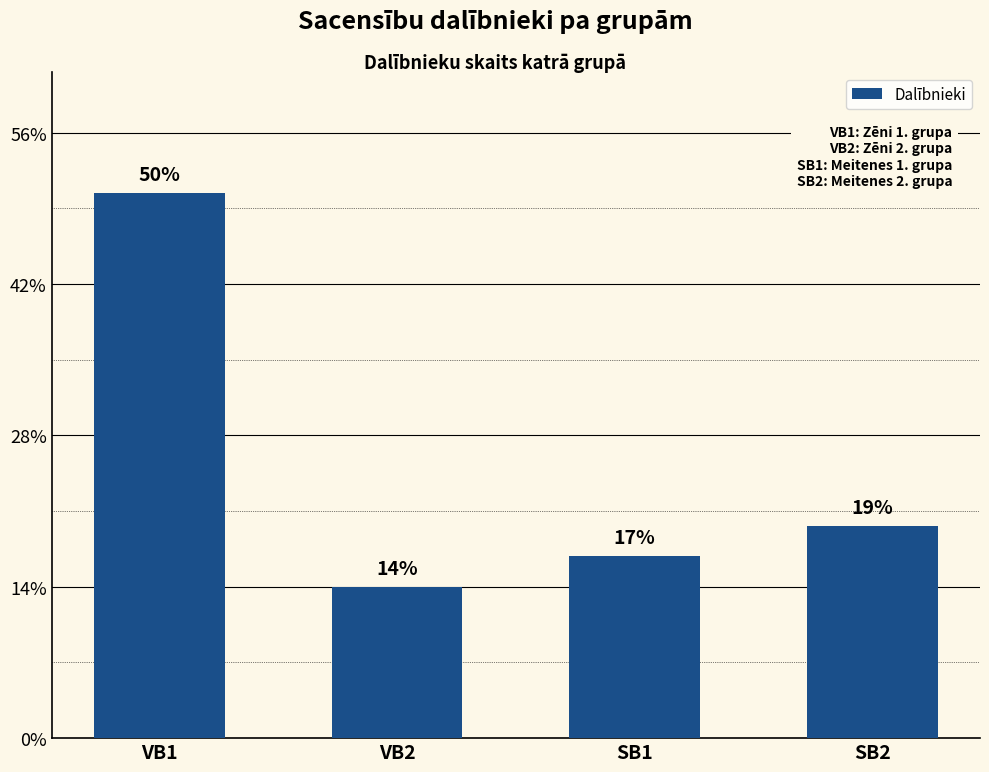

Does the chart contain any negative values?

No